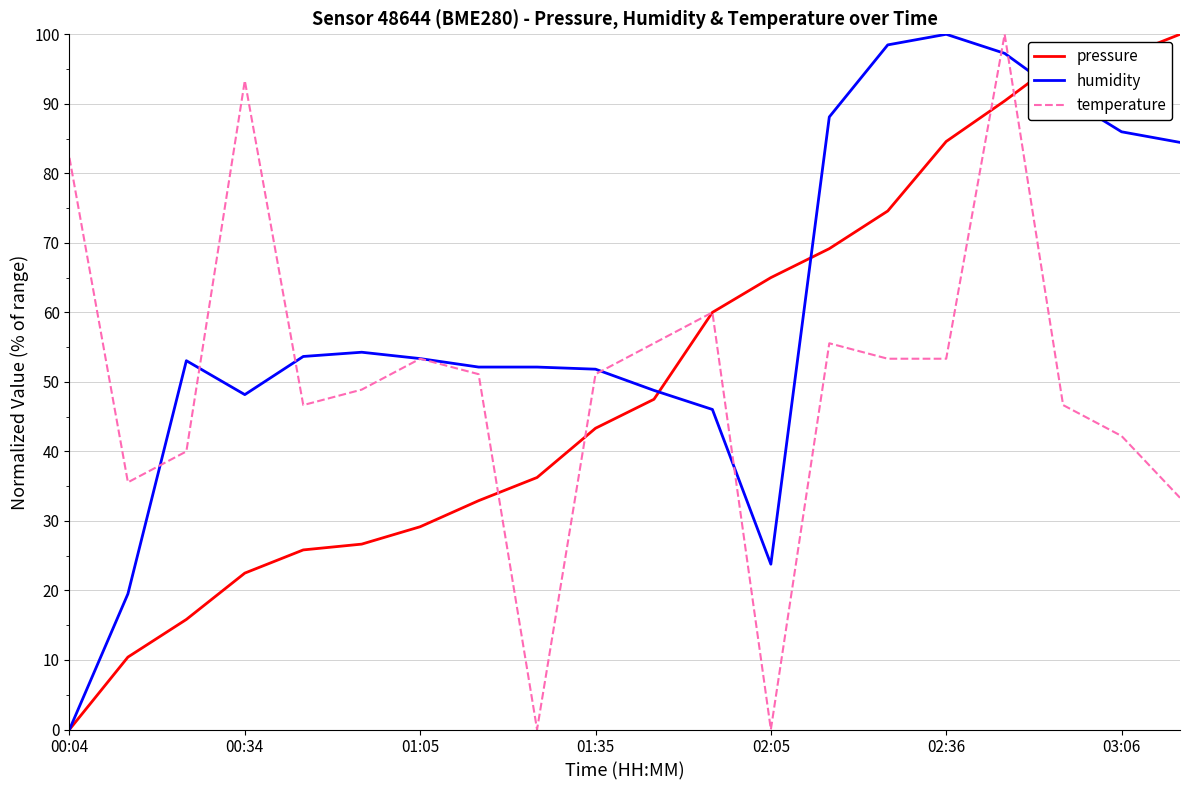

What is the maximum value for temperature?

100.0